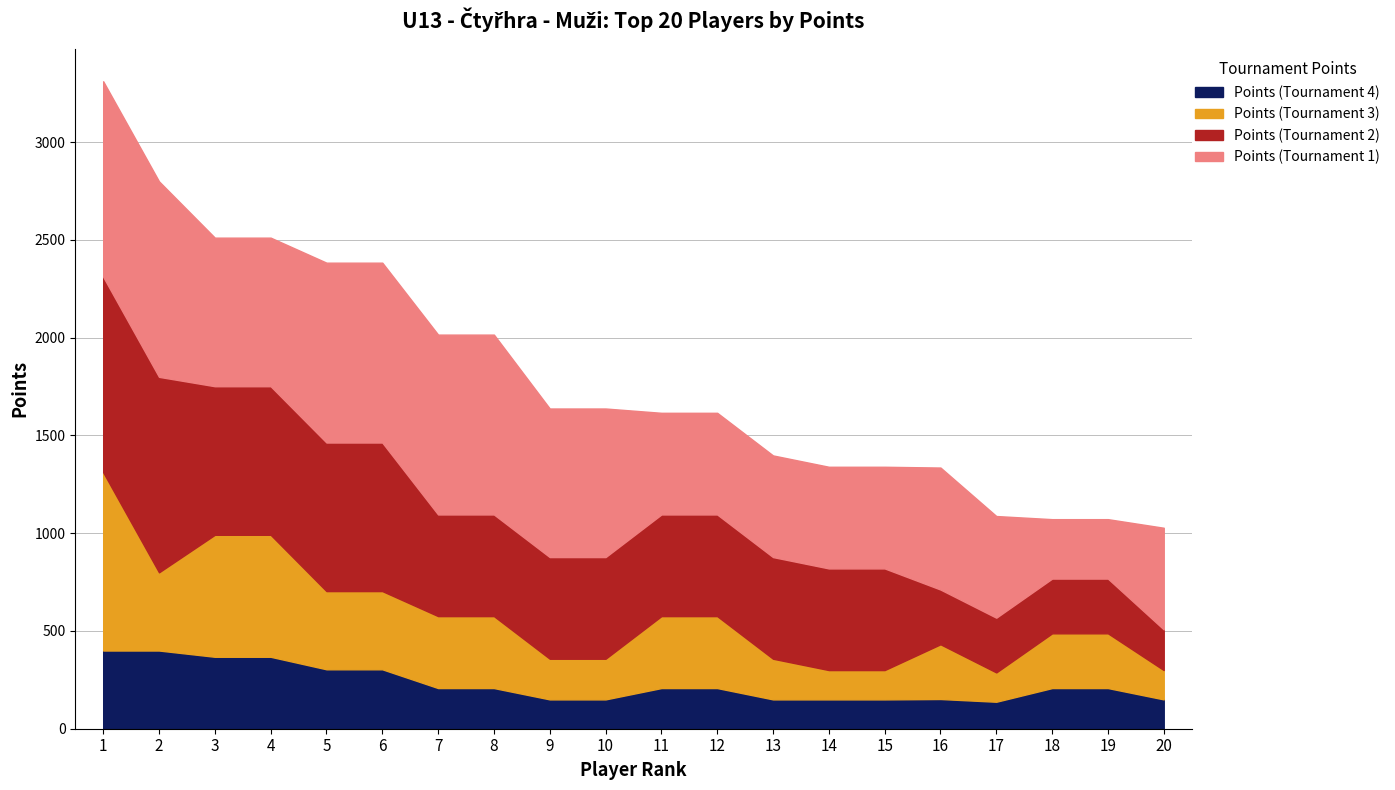

True or false: col_9 (pts3) and Rank intersect in this chart.

False